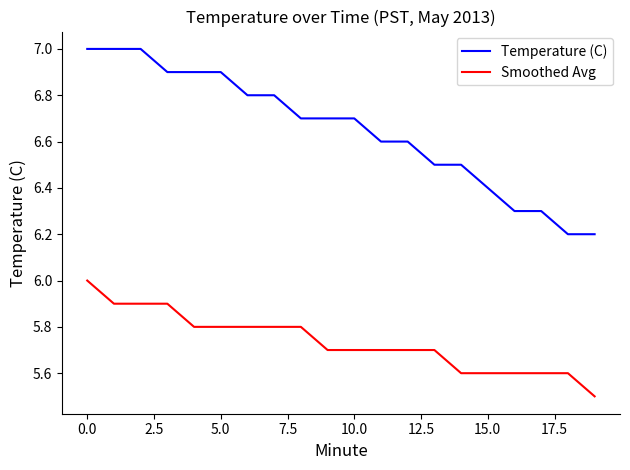

List the series in order of their peak value, lowest first.

Smoothed Avg, Temperature (C)